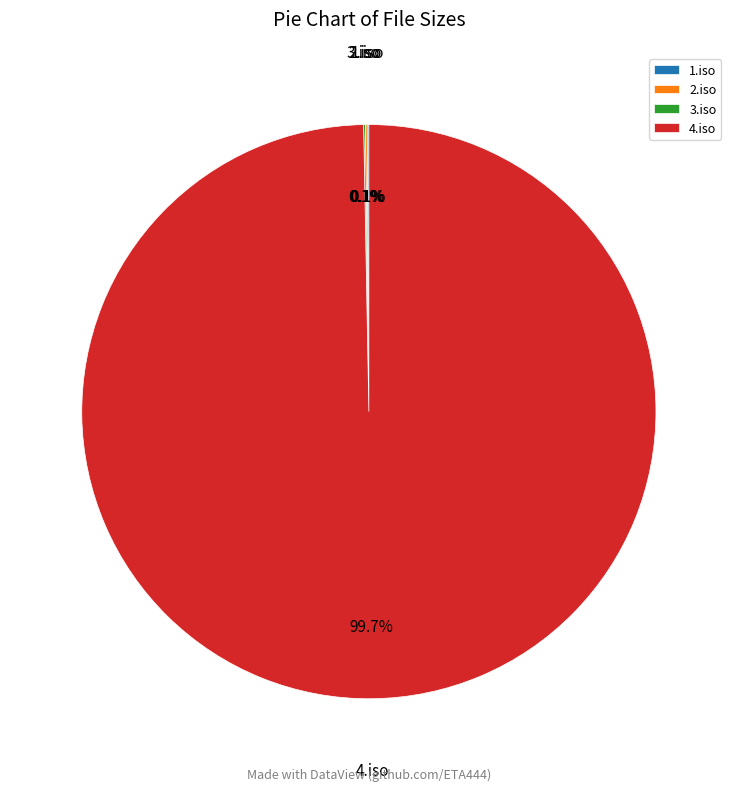

How much of the chart is everything except 4.iso?

0.3%